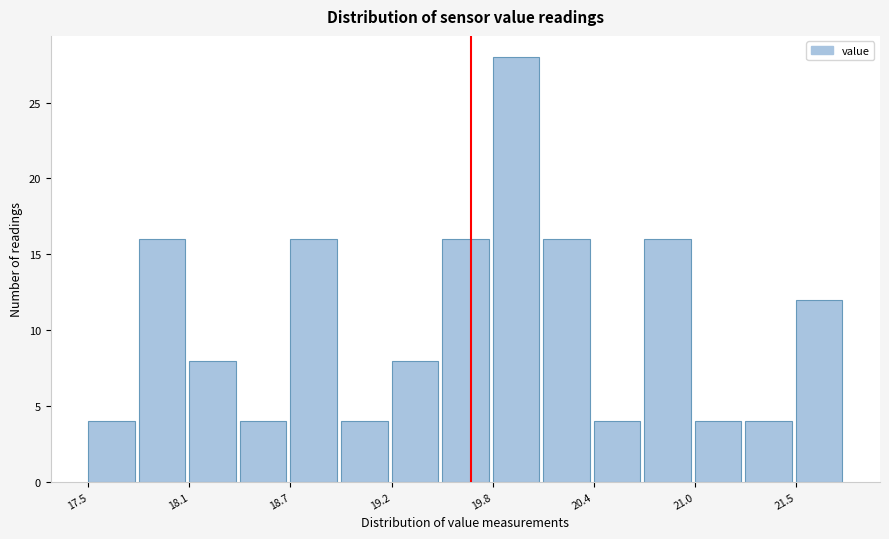

Read against the x-axis, roughly where is the centre of the tallest bar?

19.9